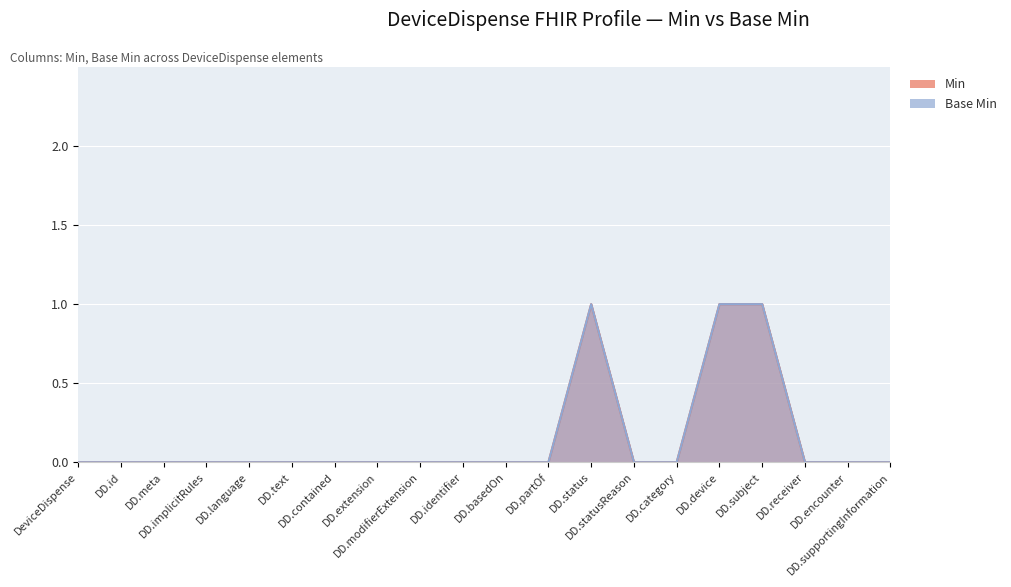

At which category is the sum across all series the highest?

DD.status